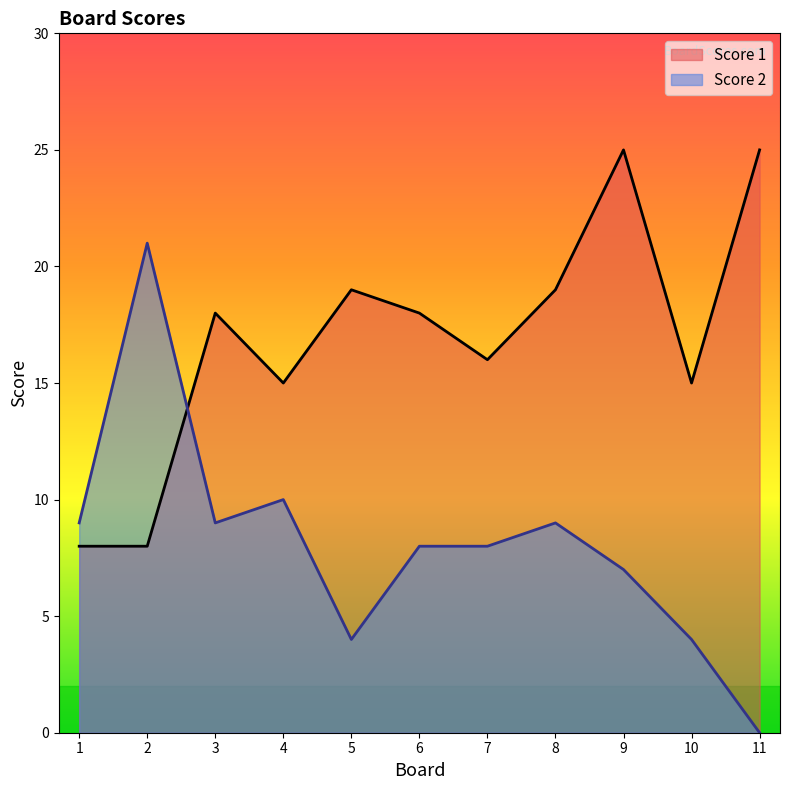

What is the minimum value for Score 1?

8